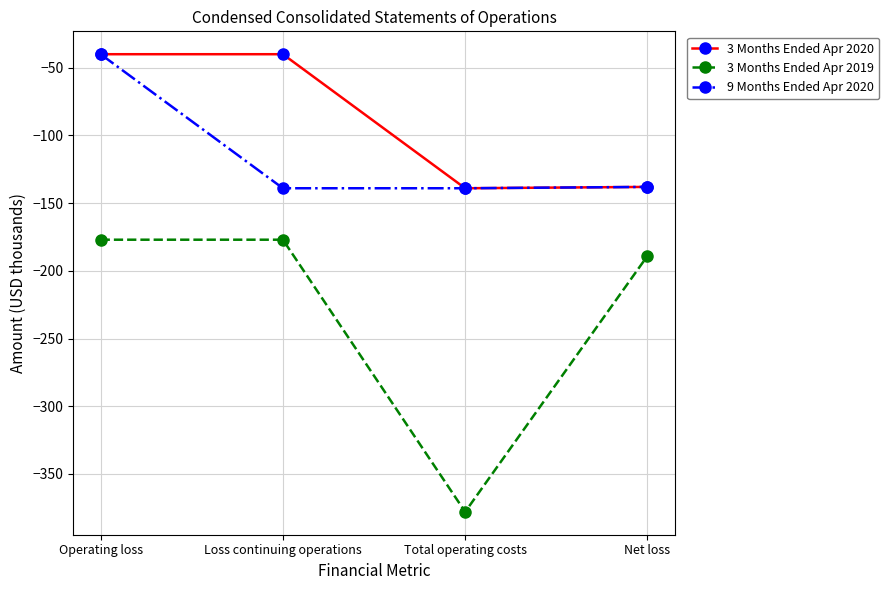

What is the difference between the highest and lowest values at Operating loss?

137